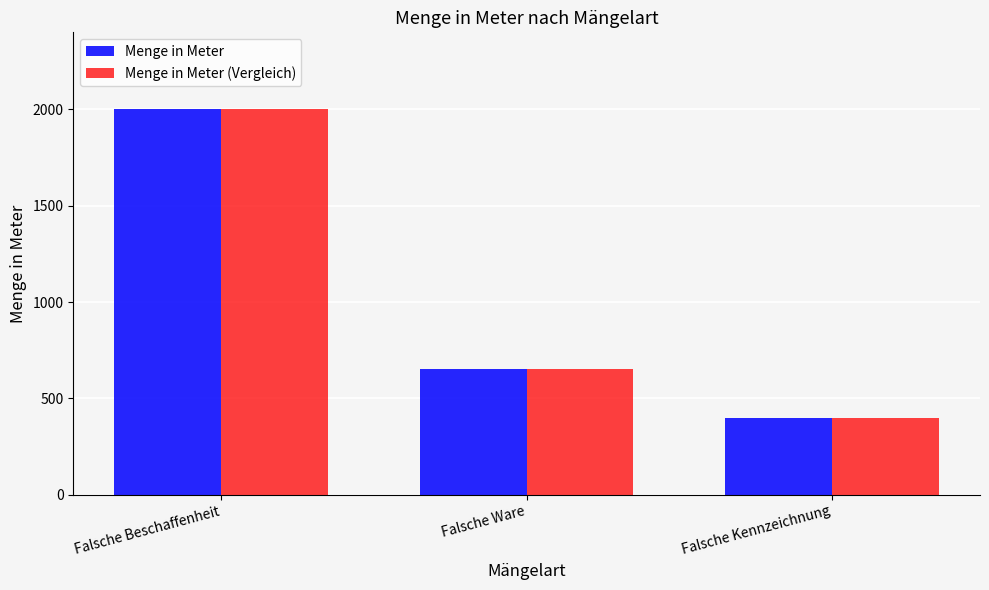

What are all the series names shown in the legend?

Menge in Meter, Menge in Meter (Vergleich)